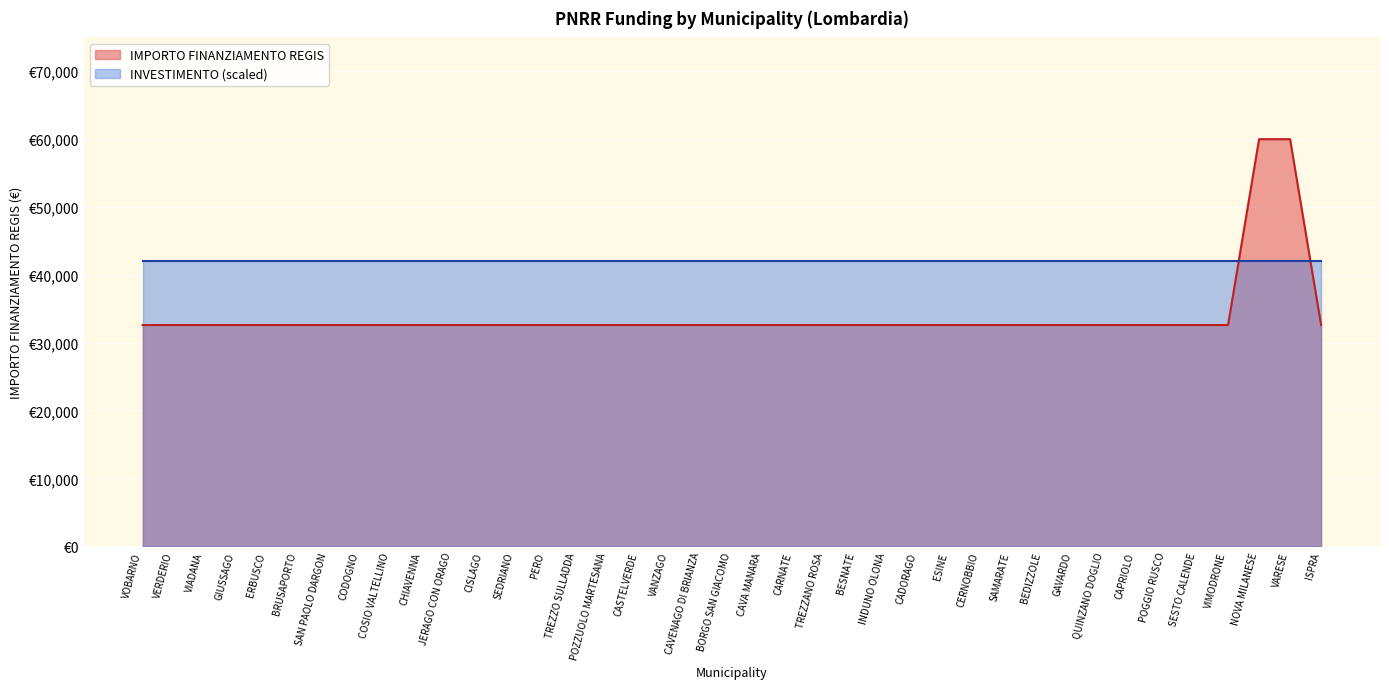

Does the chart display data point markers on the line(s)?

No